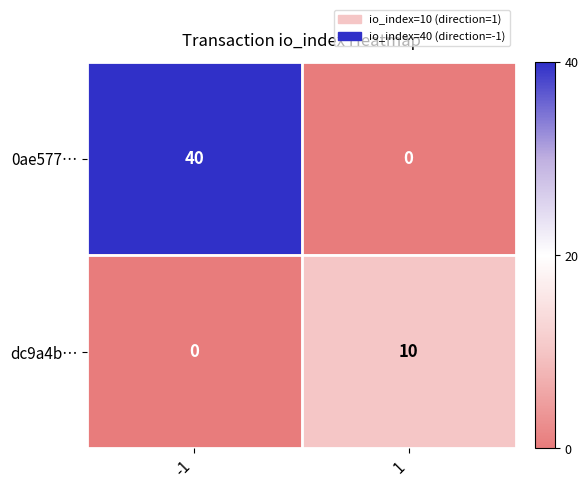

Is it true that dc9a4b… equals 4 at 1?

False